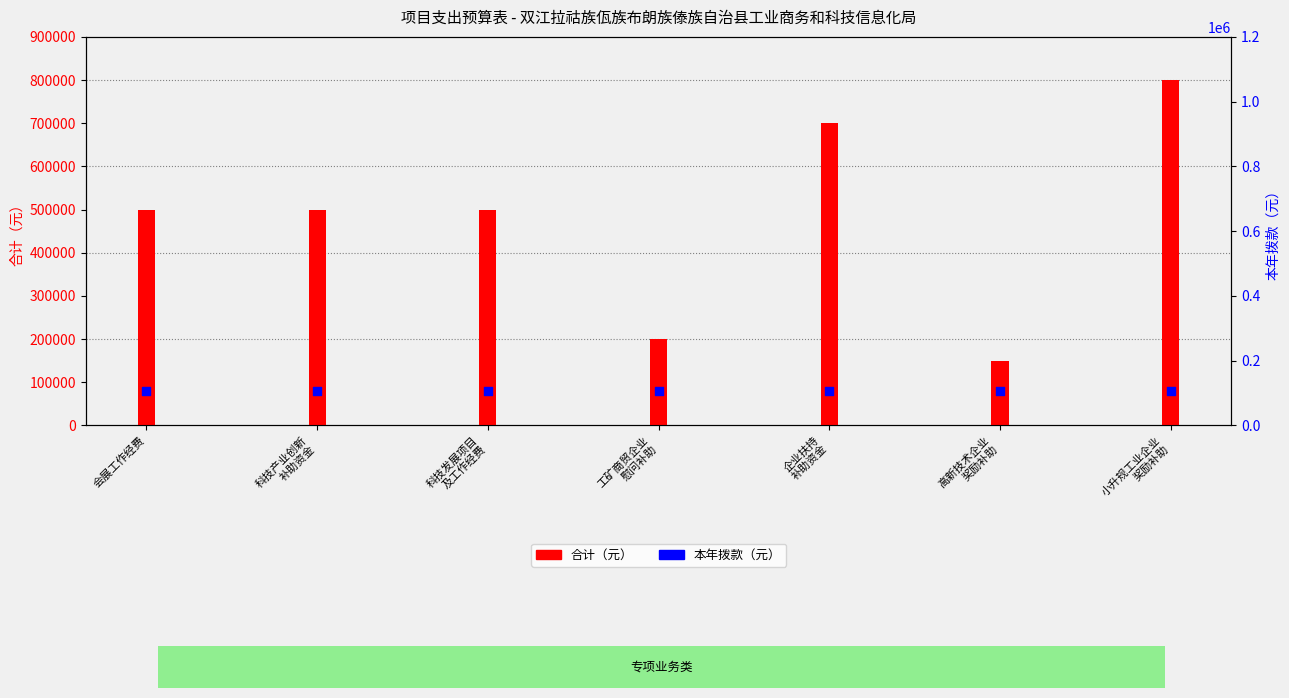

What is the total value across all series at 小升规工业企业
奖励补助?

880000